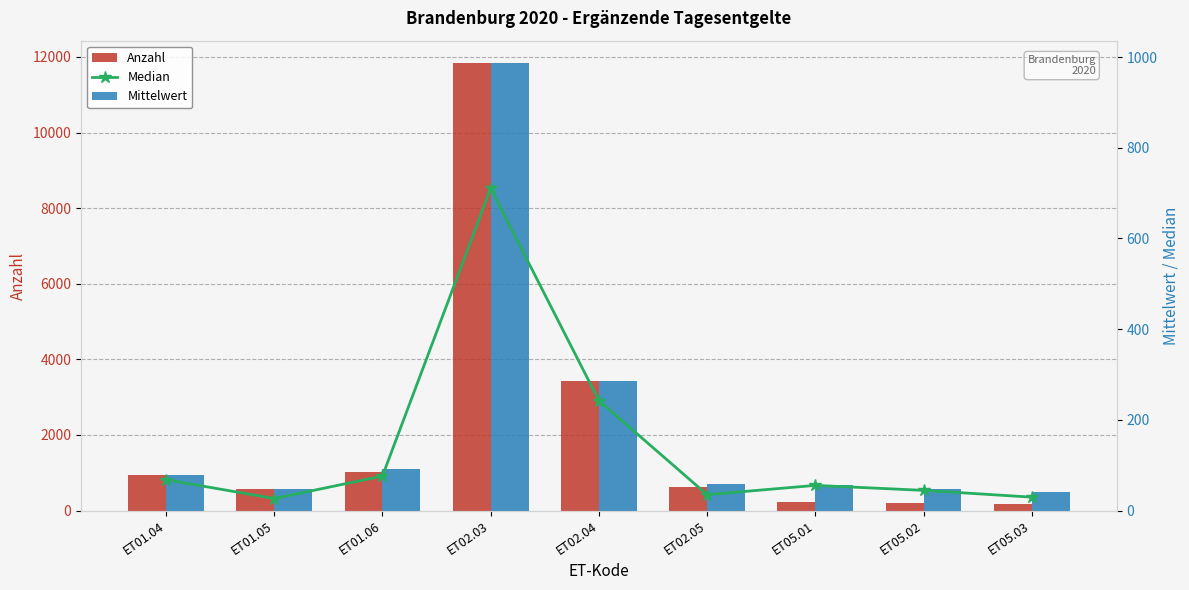

What is the difference between the Anzahl values at ET05.03 and ET02.05?

469.0